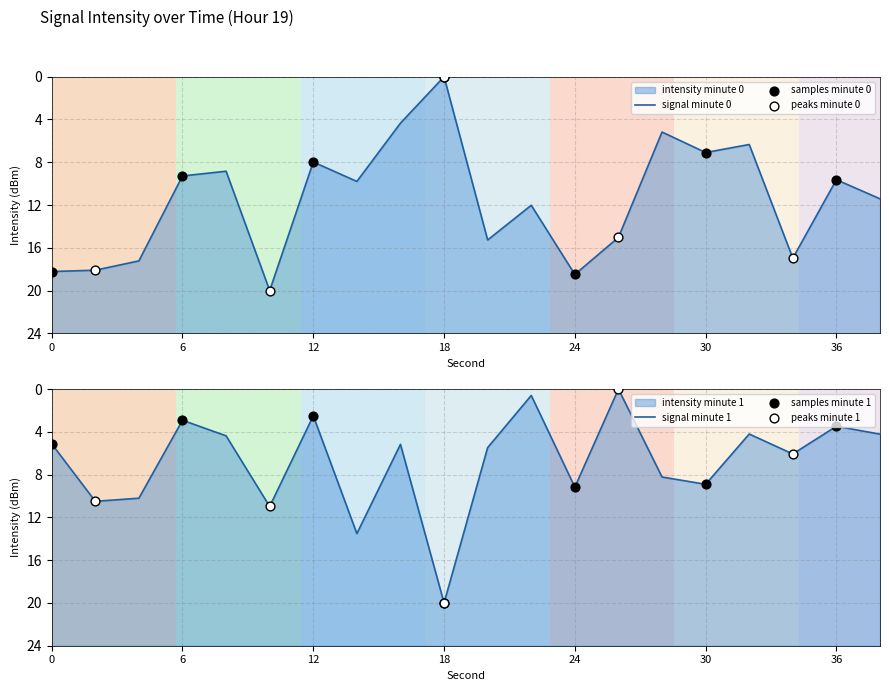

Approximately how many times larger is the value at 8 compared to 24?

0.5